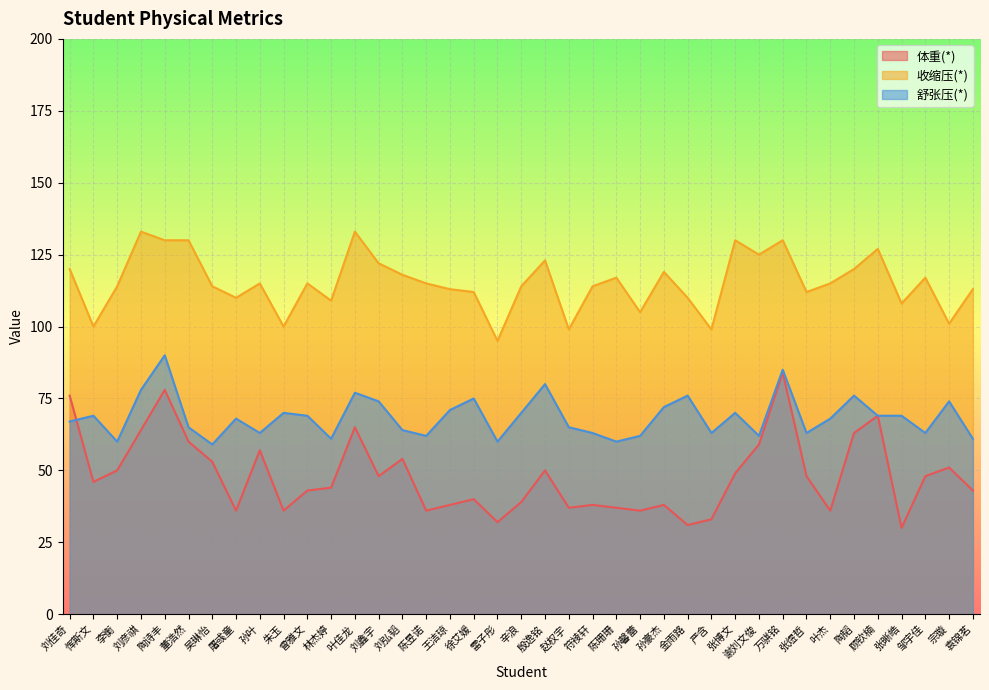

How many data points in 体重(*) are less than 46?

19